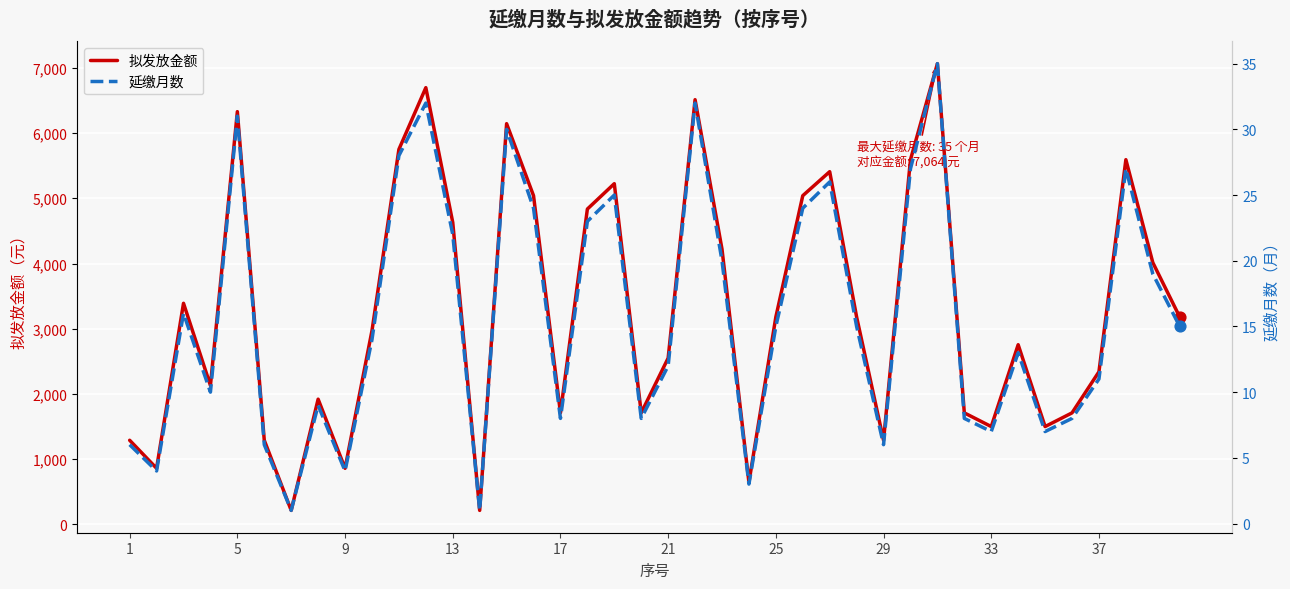

Which series contains the lowest Y value?

延缴月数